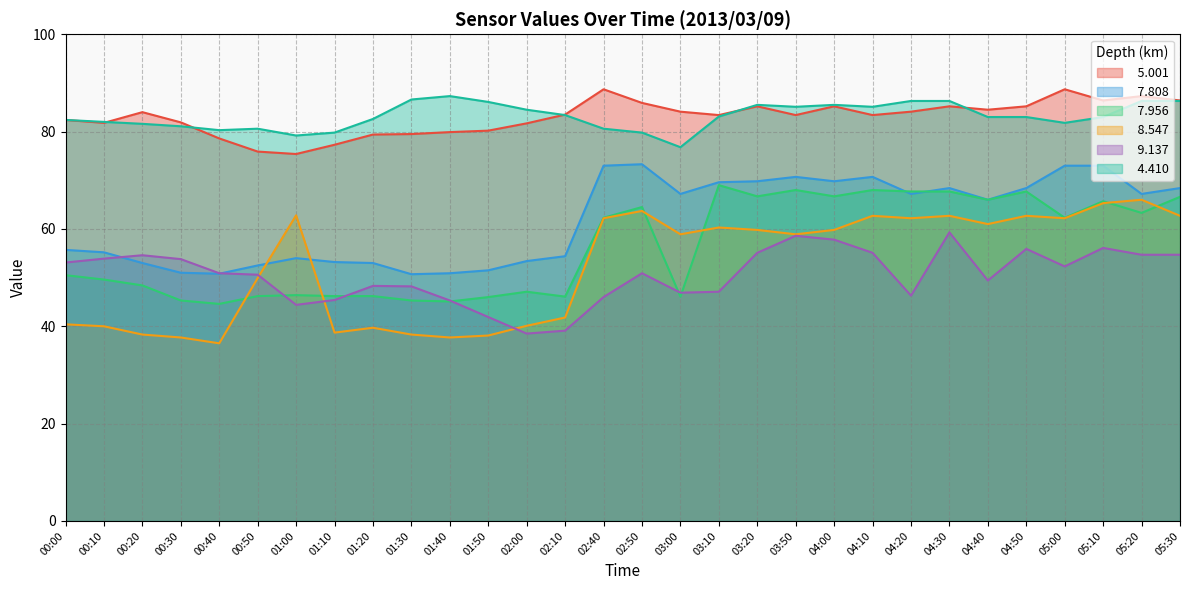

The   9.137 series shows 47.1 at 03:10. True or false?

True